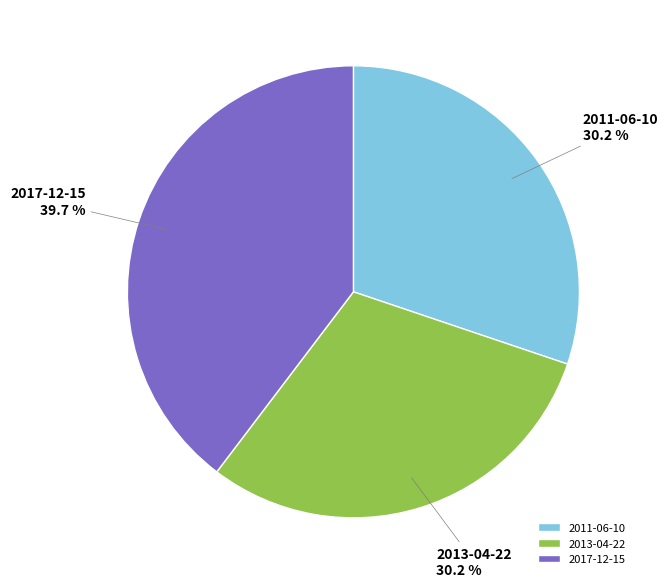

To the nearest percent, what portion does 2011-06-10 represent?

30%